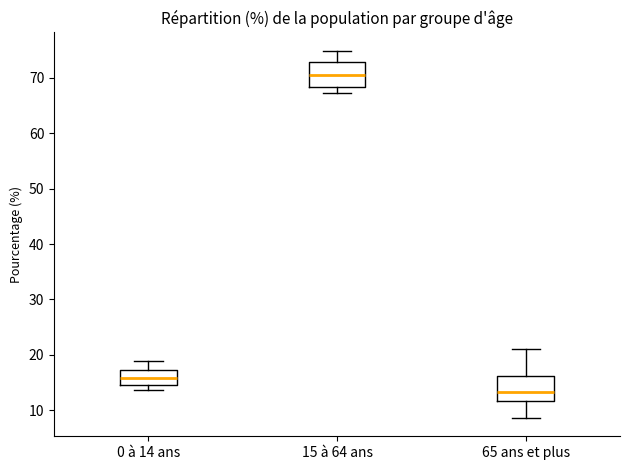

Where does the lower whisker of the box for 65 ans et plus end on the y-axis? The values are not printed on the chart, so give them approximately, as read against the axis.

9